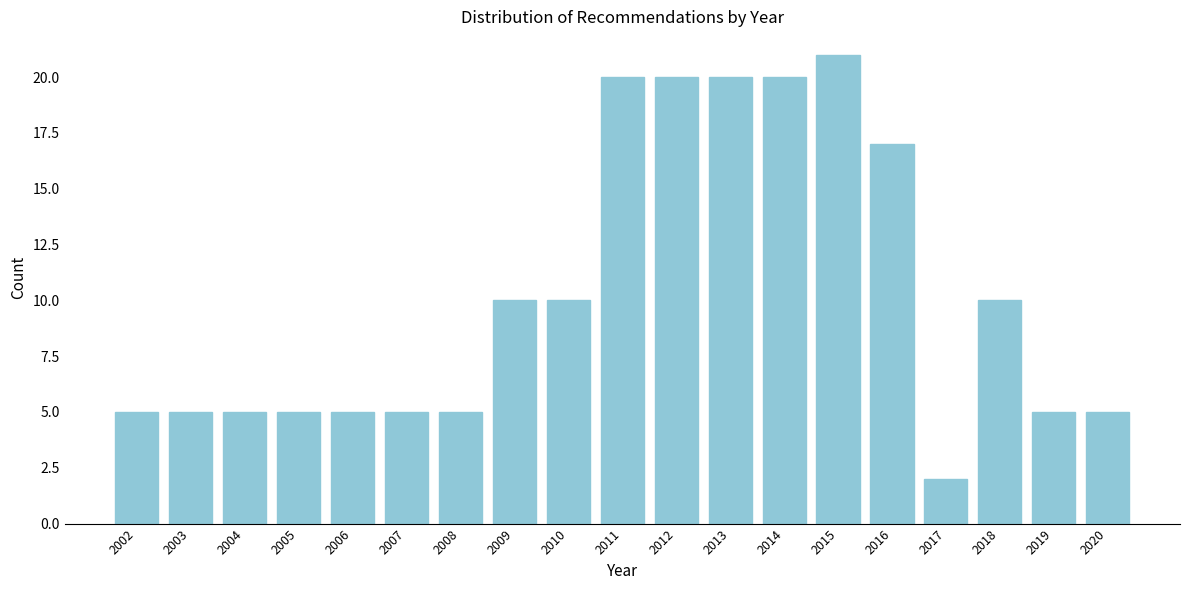

Reading left to right, extract all data points from this chart.

5	5	5	5	5	5	5	10	10	20	20	20	20	21	17	2	10	5	5